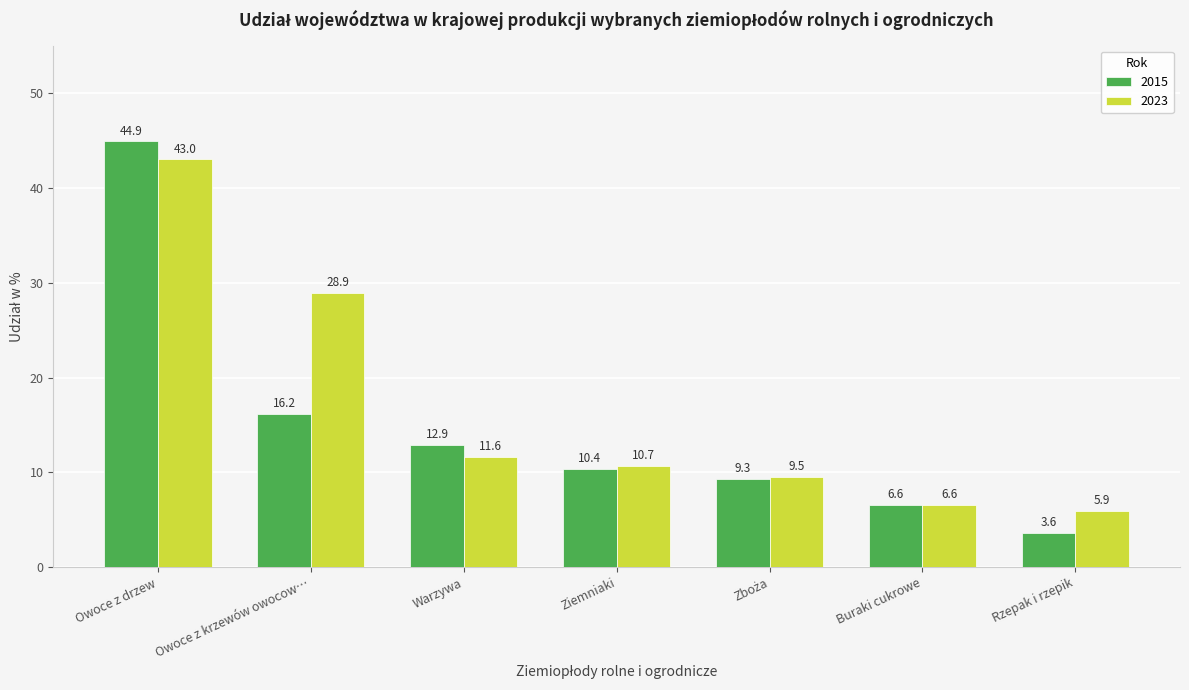

Does the chart contain stacked bars?

No